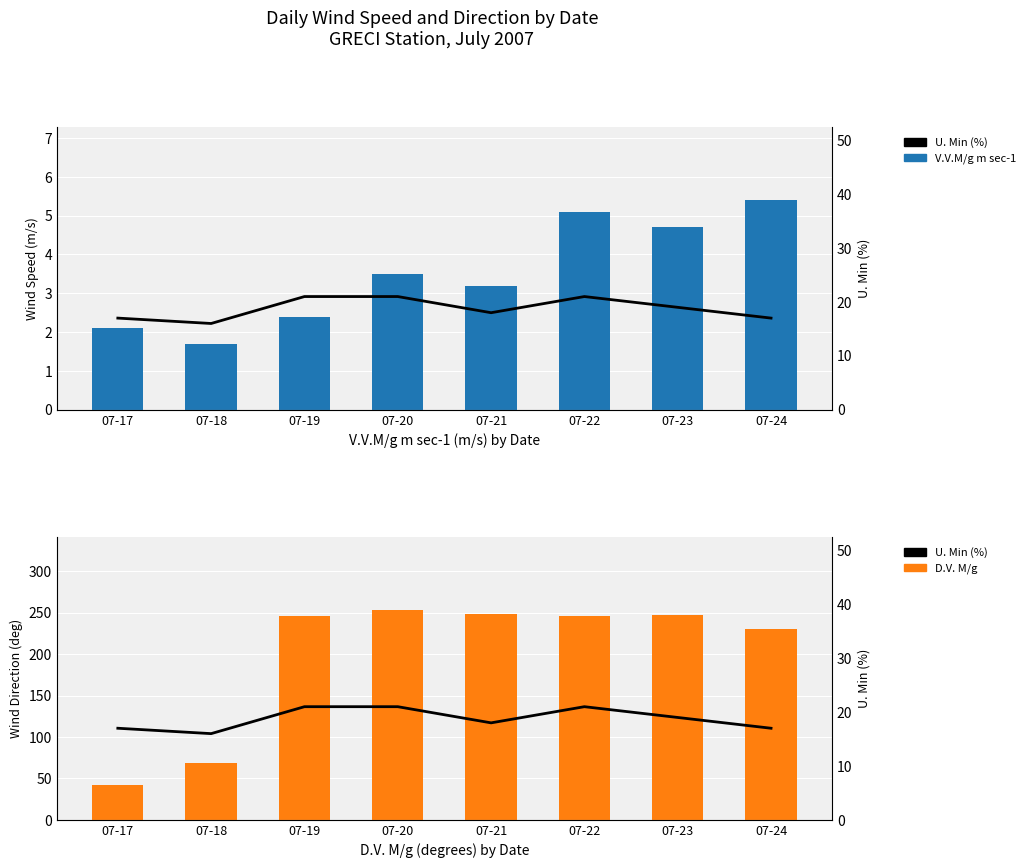

How many U. Min (%) values are between 17 and 21?

7